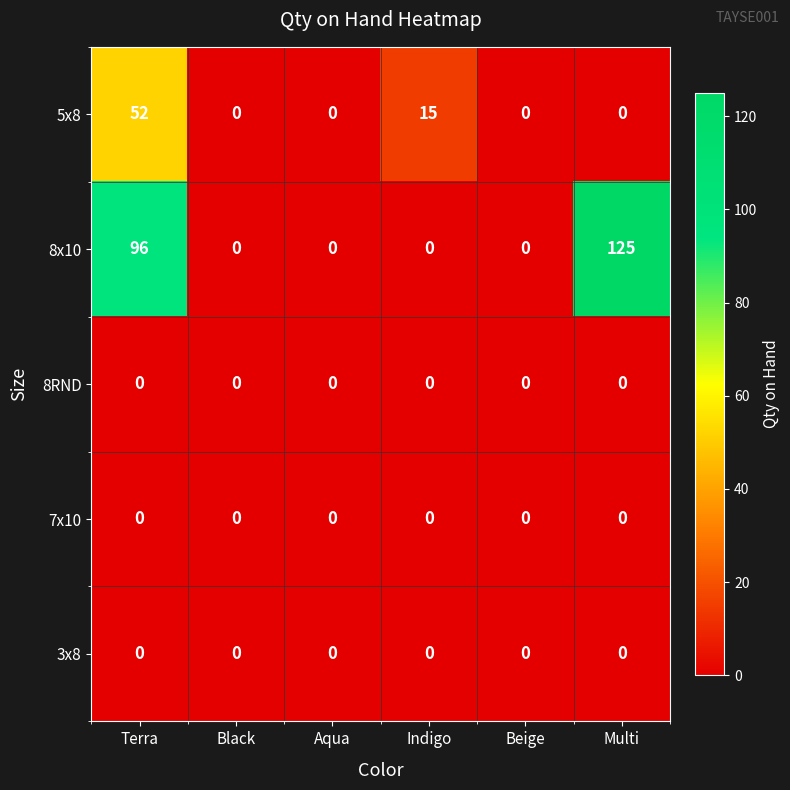

Reading left to right, what are all the values shown in this chart?

5x8: 52	0	0	15	0	0
8x10: 96	0	0	0	0	125
8RND: 0	0	0	0	0	0
7x10: 0	0	0	0	0	0
3x8: 0	0	0	0	0	0